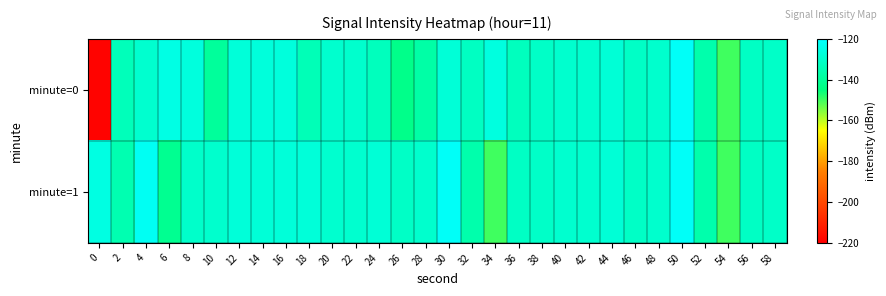

Reading left to right, what are all the values shown in this chart?

minute=0: 0=-218.8	2=-133.6	4=-129.4	6=-125.4	8=-126.7	10=-139.6	12=-127.6	14=-127.2	16=-126.9	18=-134.2	20=-129.7	22=-129.9	24=-132.9	26=-142.9	28=-137.5	30=-128.0	32=-132.1	34=-126.3	36=-132.9	38=-131.1	40=-129.6	42=-129.4	44=-128.0	46=-131.2	48=-129.9	50=-121.4	52=-136.3	54=-149.9	56=-131.6	58=-130.9
minute=1: 0=-125.7	2=-135.4	4=-122.5	6=-141.6	8=-130.5	10=-129.9	12=-127.5	14=-128.0	16=-127.6	18=-127.5	20=-129.4	22=-129.4	24=-128.0	26=-131.2	28=-129.9	30=-121.4	32=-136.3	34=-149.9	36=-131.6	38=-130.9	40=-129.4	42=-129.4	44=-128.0	46=-131.2	48=-129.9	50=-121.4	52=-136.3	54=-149.9	56=-131.6	58=-130.9